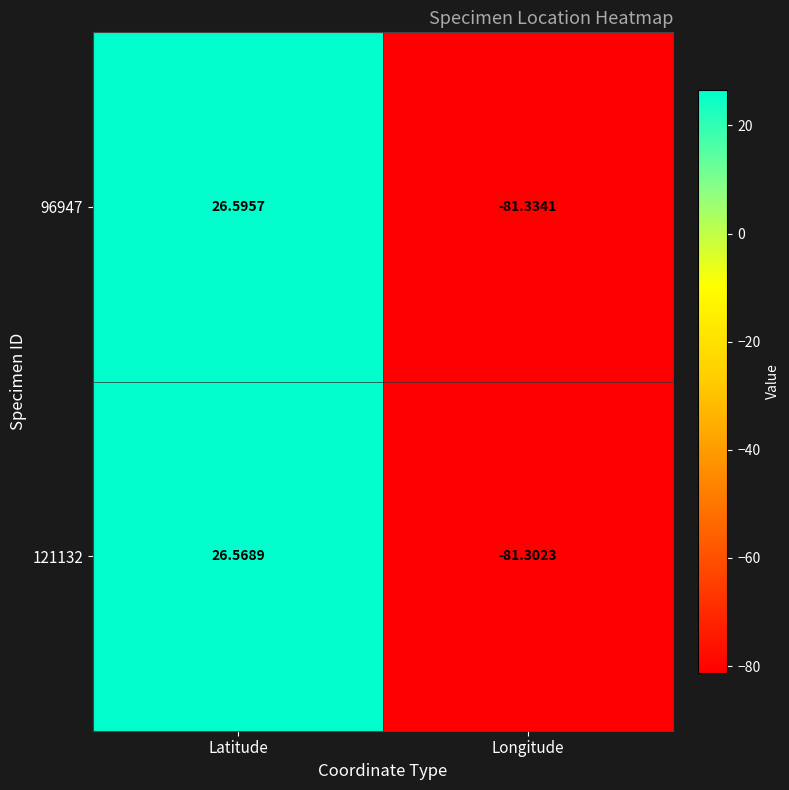

Is the value of 121132 at Longitude greater than the value of 96947 at Latitude?

No